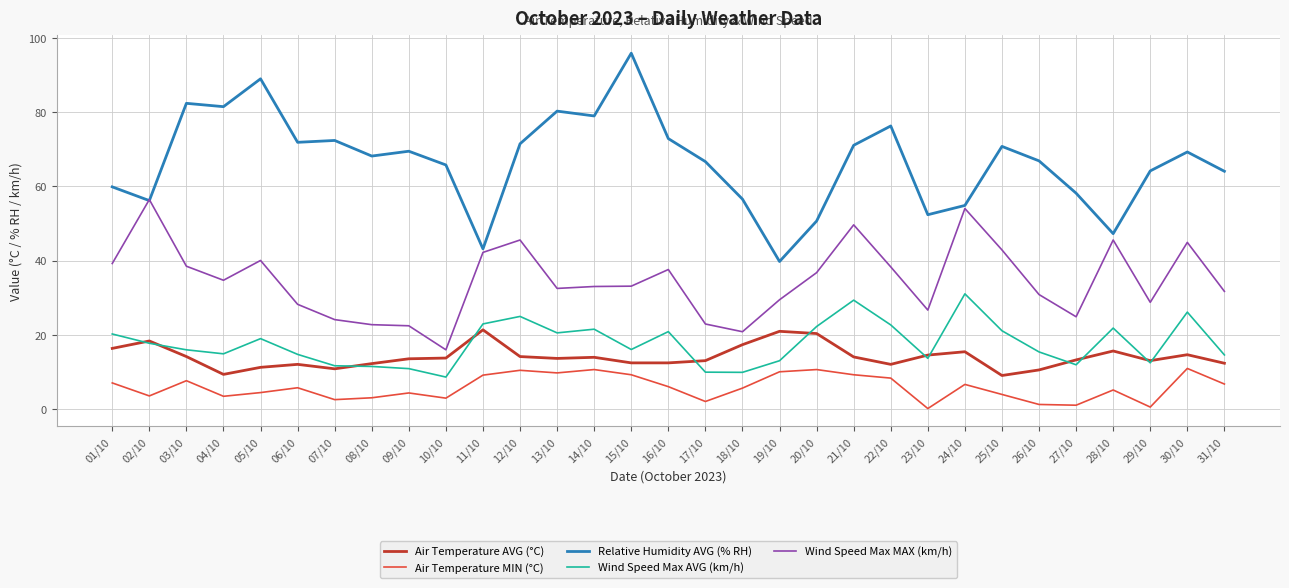

What is the total value across all series at 24/10?

162.3